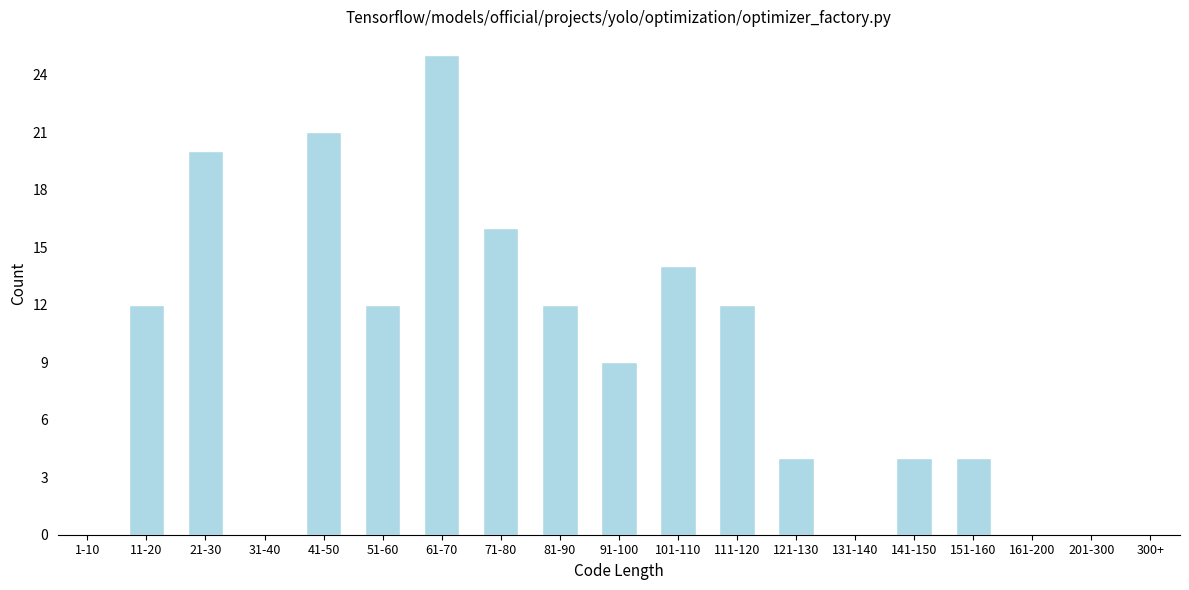

Reading left to right, transcribe all the data shown in this chart.

1-10=0	11-20=12	21-30=20	31-40=0	41-50=21	51-60=12	61-70=25	71-80=16	81-90=12	91-100=9	101-110=14	111-120=12	121-130=4	131-140=0	141-150=4	151-160=4	161-200=0	201-300=0	300+=0